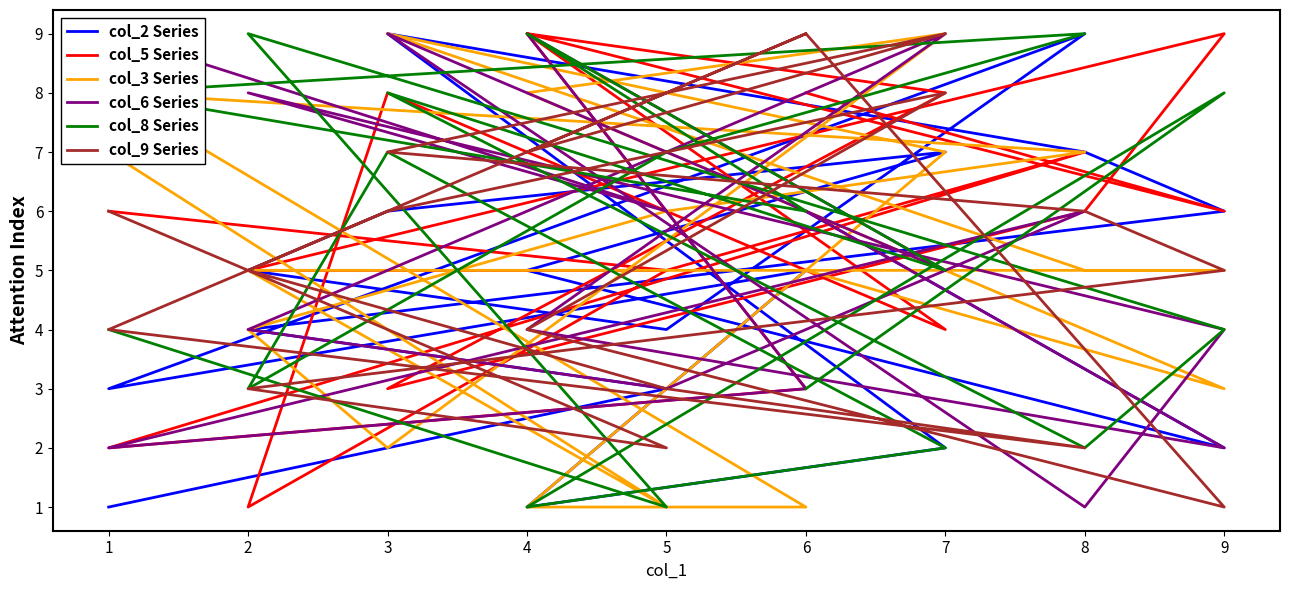

What is the value of the col_3 Series point at the 4th from the left?

5